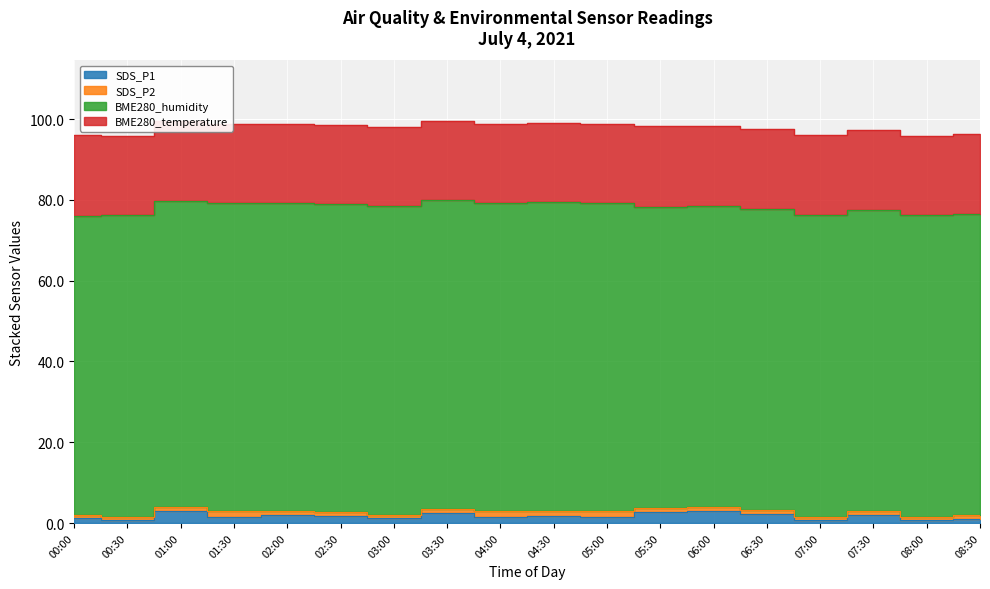

What are all the series names shown in the legend?

SDS_P1, SDS_P2, BME280_humidity, BME280_temperature